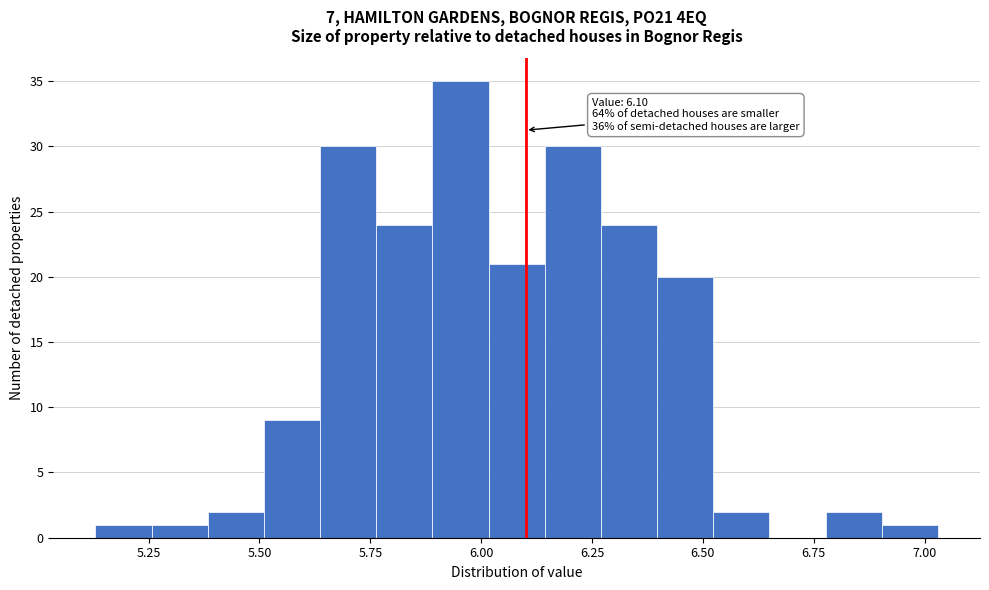

Read against the x-axis, roughly where is the centre of the tallest bar?

5.95